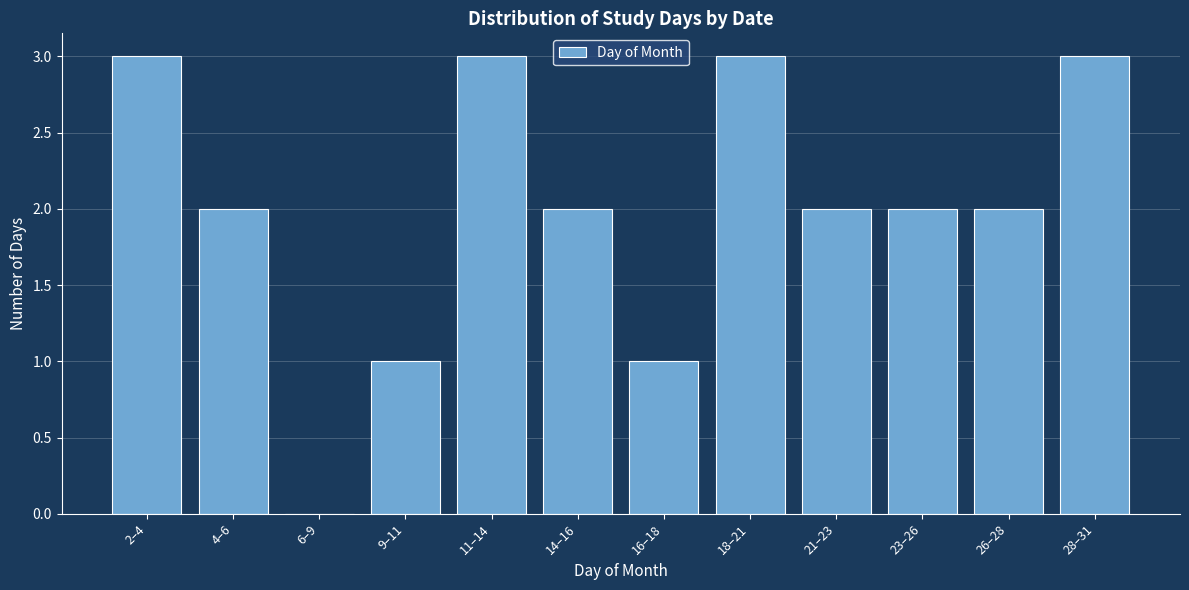

Reading right to left, list all the values displayed in this chart.

28–31=3	26–28=2	23–26=2	21–23=2	18–21=3	16–18=1	14–16=2	11–14=3	9–11=1	6–9=0	4–6=2	2–4=3